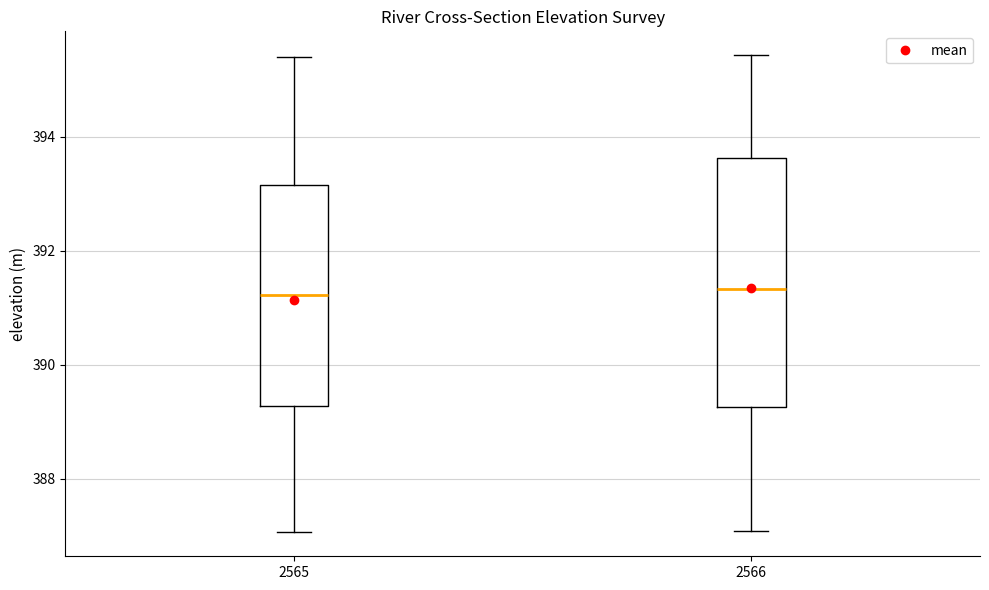

Which box is the tallest, from its lower edge to its upper edge?

2566